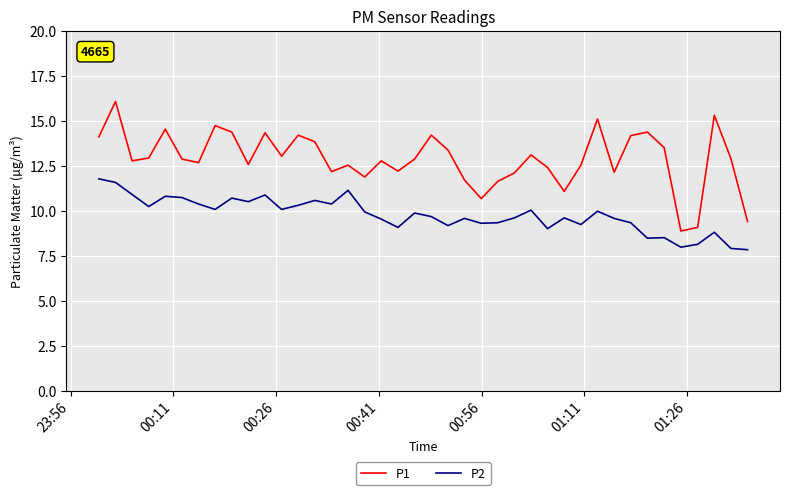

Which series has the largest total across all categories?

P1